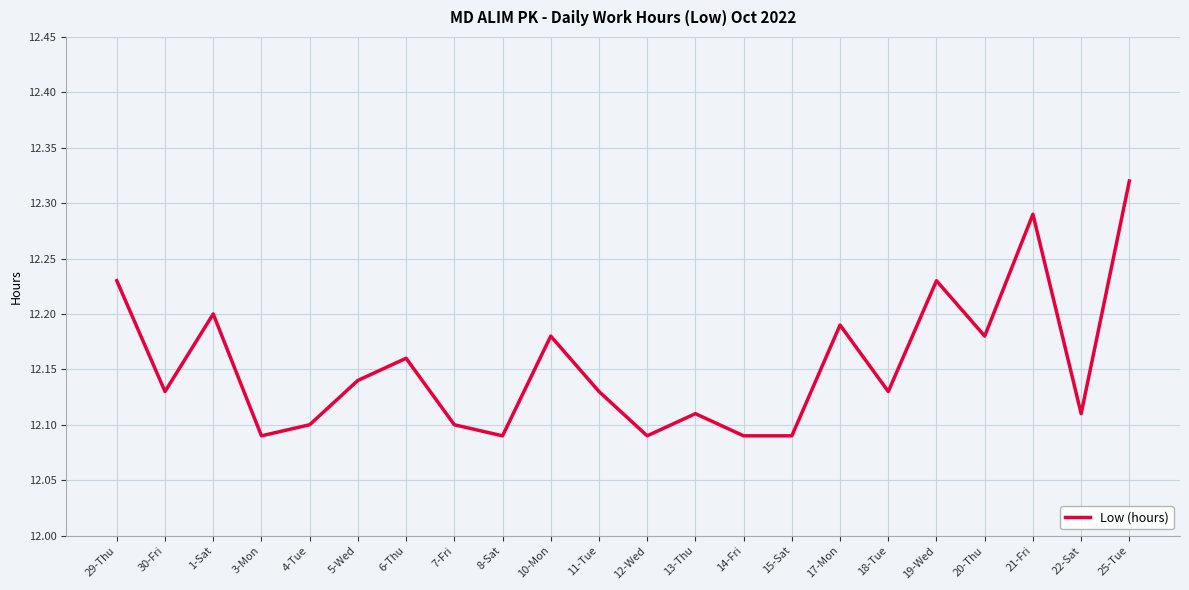

Approximately how many times larger is the value at 1-Sat compared to 22-Sat?

1.0